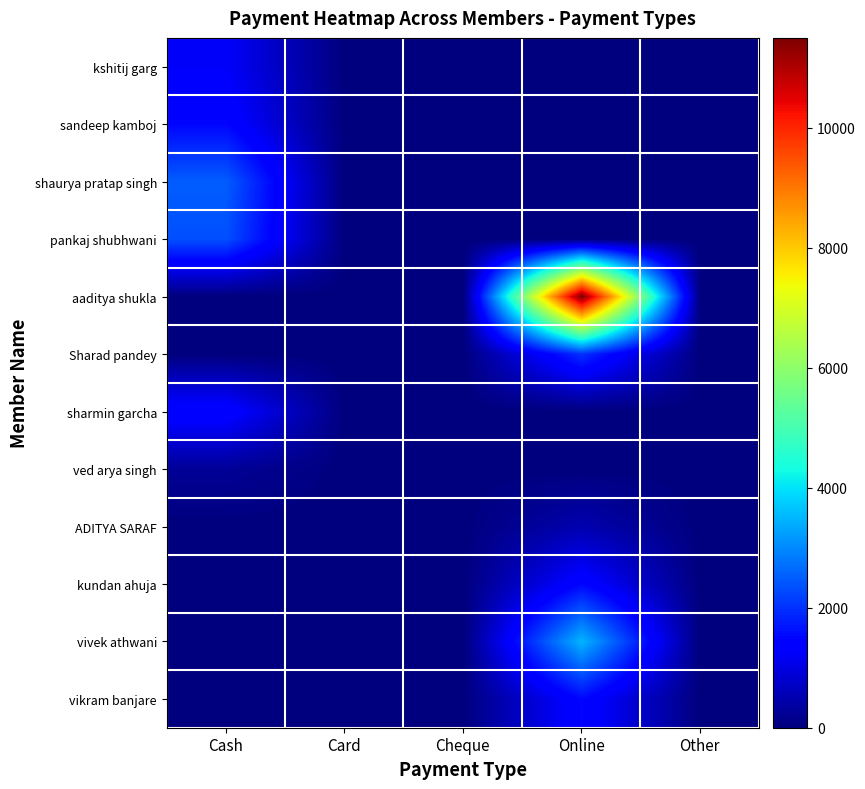

Reading left to right, transcribe all the data shown in this chart.

kshitij garg: Cash=1250	Card=0	Cheque=0	Online=0	Other=0
sandeep kamboj: Cash=1500	Card=0	Cheque=0	Online=0	Other=0
shaurya pratap singh: Cash=2500	Card=0	Cheque=0	Online=0	Other=0
pankaj shubhwani: Cash=2350	Card=0	Cheque=0	Online=0	Other=0
aaditya shukla: Cash=0	Card=0	Cheque=0	Online=11500	Other=0
Sharad pandey: Cash=0	Card=0	Cheque=0	Online=2000	Other=0
sharmin garcha: Cash=1500	Card=0	Cheque=0	Online=0	Other=0
ved arya singh: Cash=250	Card=0	Cheque=0	Online=0	Other=0
ADITYA SARAF: Cash=0	Card=0	Cheque=0	Online=500	Other=0
kundan ahuja: Cash=0	Card=0	Cheque=0	Online=1500	Other=0
vivek athwani: Cash=0	Card=0	Cheque=0	Online=3500	Other=0
vikram banjare: Cash=0	Card=0	Cheque=0	Online=1500	Other=0